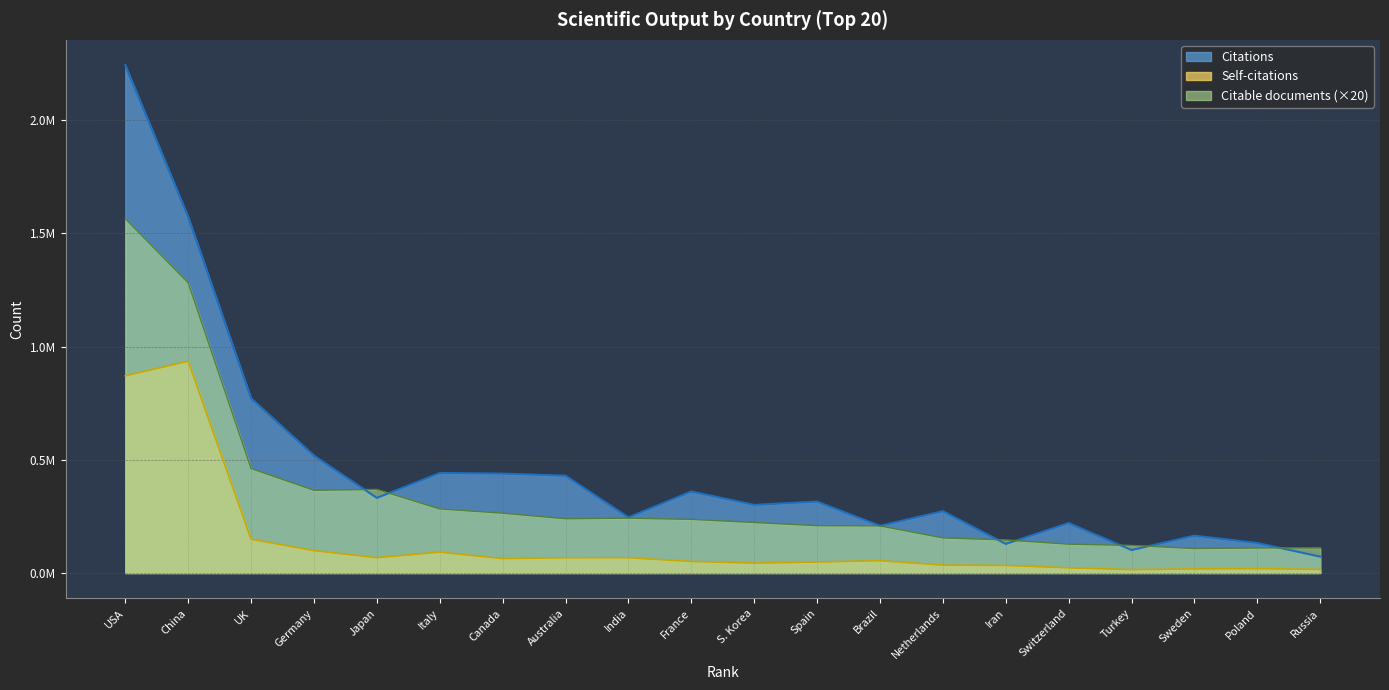

At which category does Citable documents reach its first local valley?

Germany